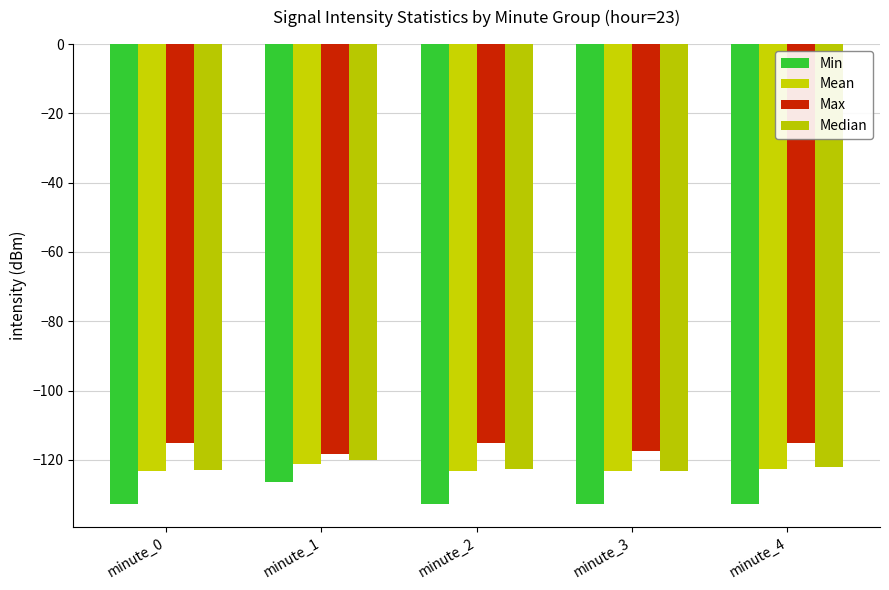

What is the difference between the highest and lowest values at minute_1?

7.9